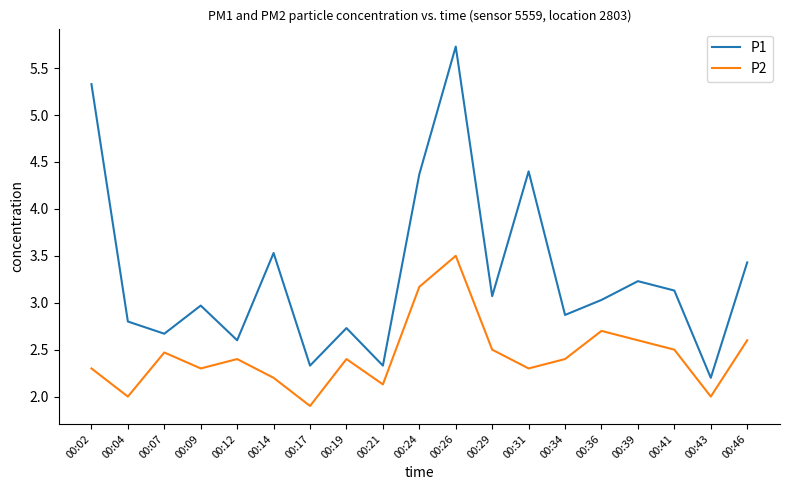

What is the minimum value for P2?

1.9